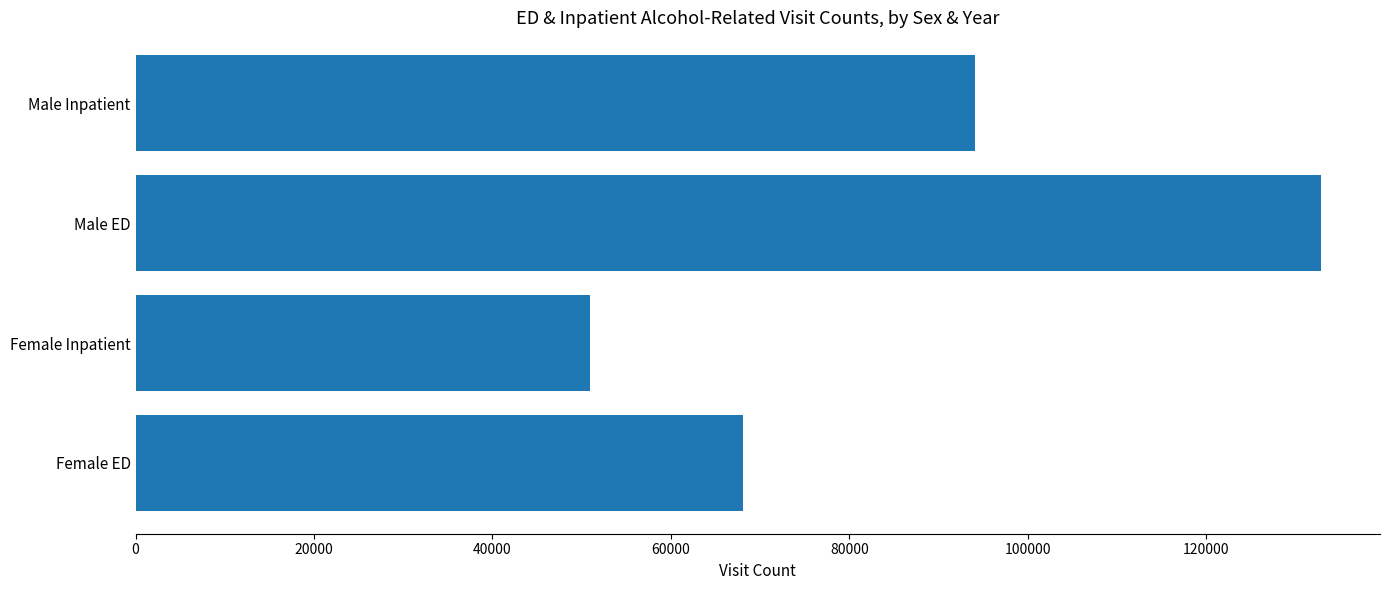

Read the value at Female ED, to the nearest 50.

68050